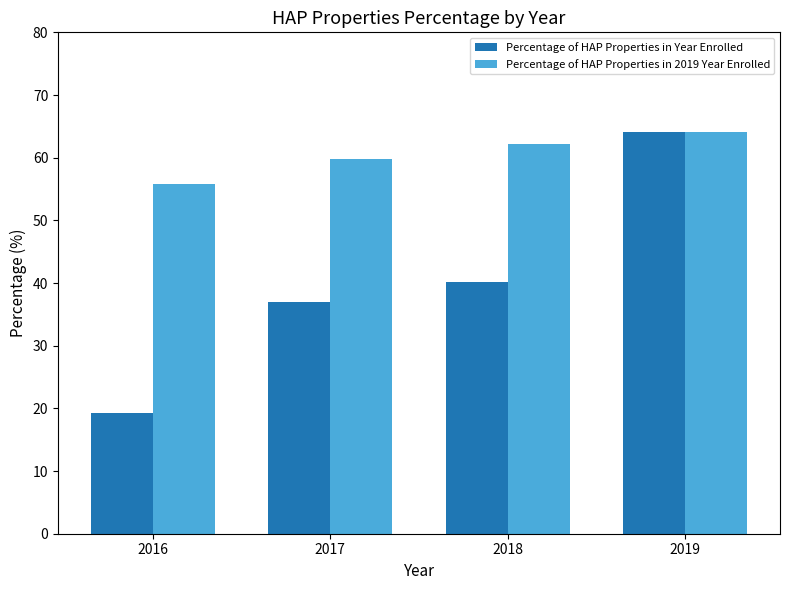

Reading right to left, transcribe all the data shown in this chart.

Percentage of HAP Properties in Year Enrolled: 2019=64.1	2018=40.1	2017=36.9	2016=19.2
Percentage of HAP Properties in 2019 Year Enrolled: 2019=64.1	2018=62.2	2017=59.8	2016=55.9